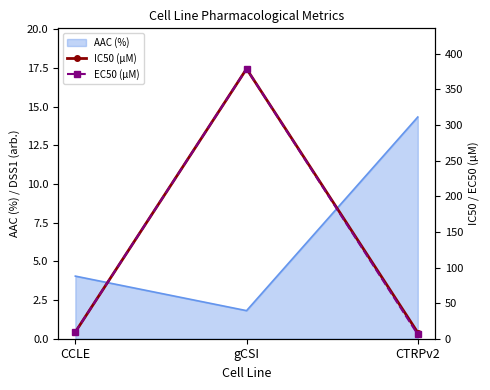

Read the AAC (%) value at CCLE.

4.0